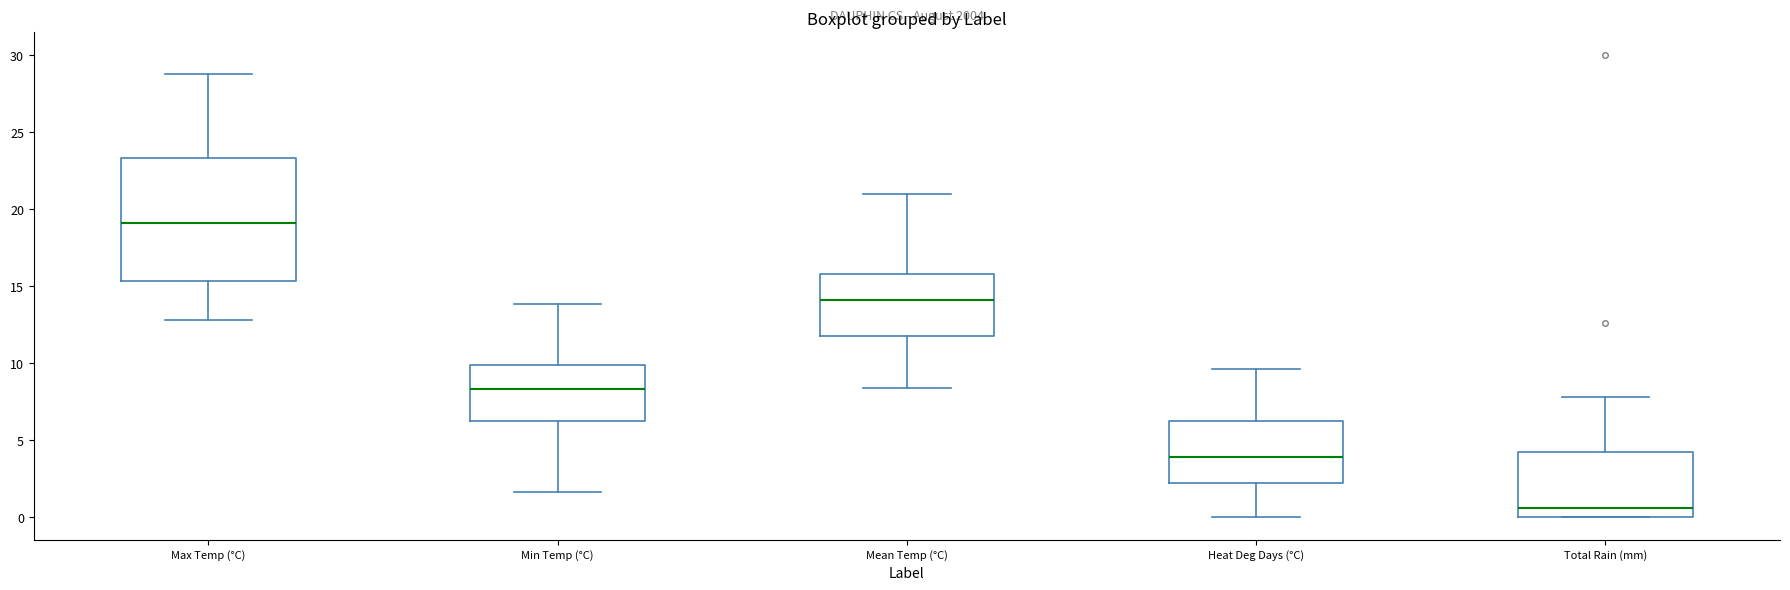

Comparing the boxes themselves (not the whiskers), which one is the tallest?

Max Temp (°C)